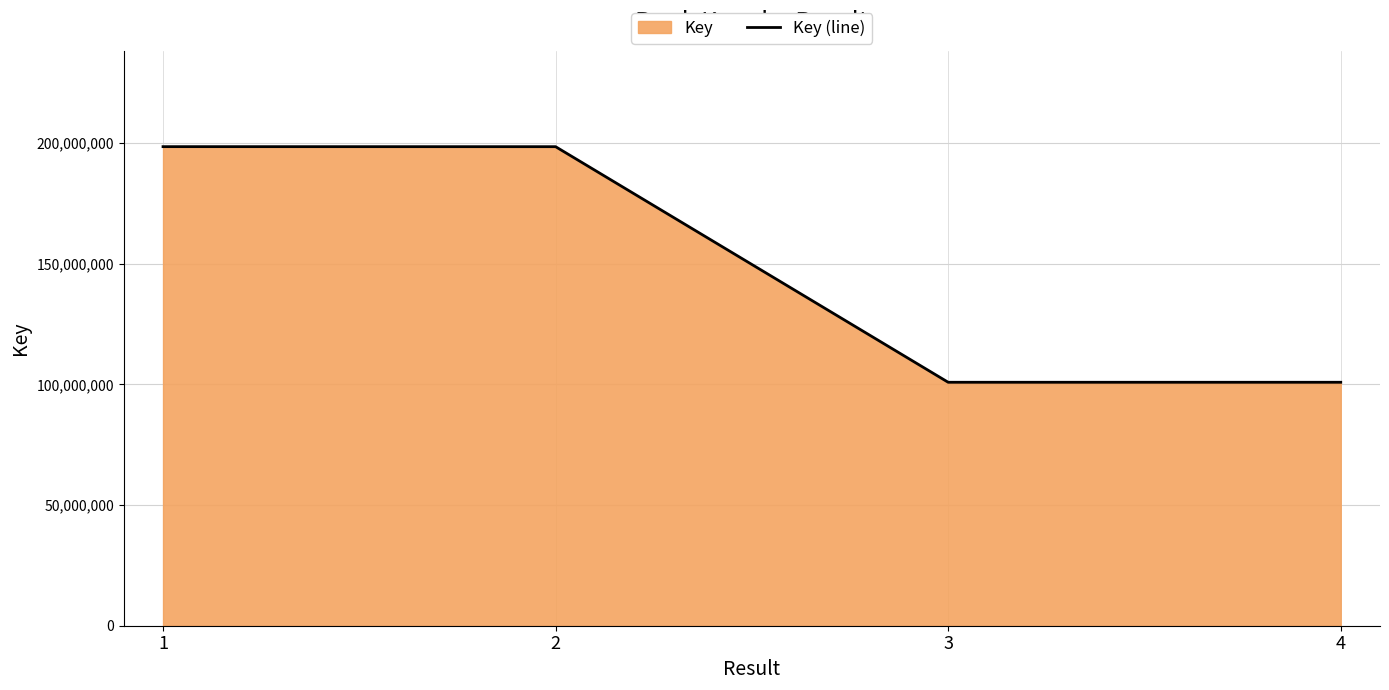

What is the change in value from 2 to 4?

-97628894